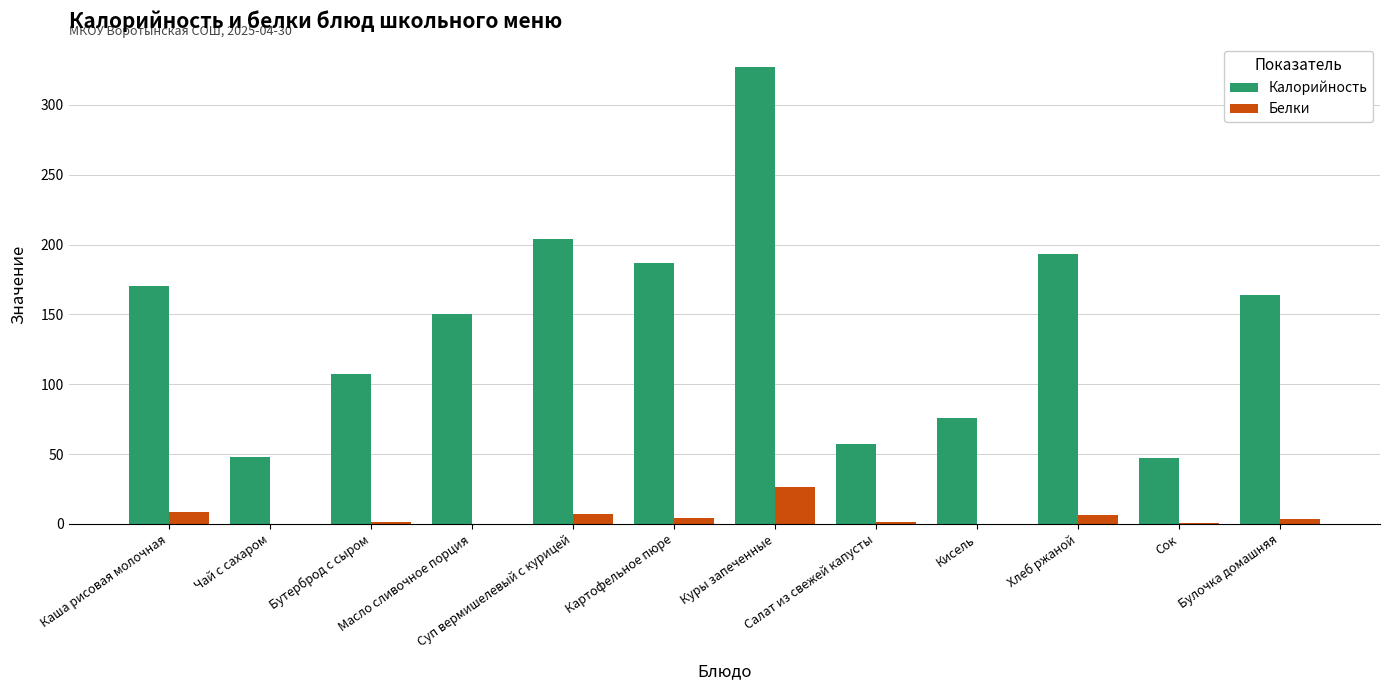

Which series has the largest range (max minus min)?

Калорийность